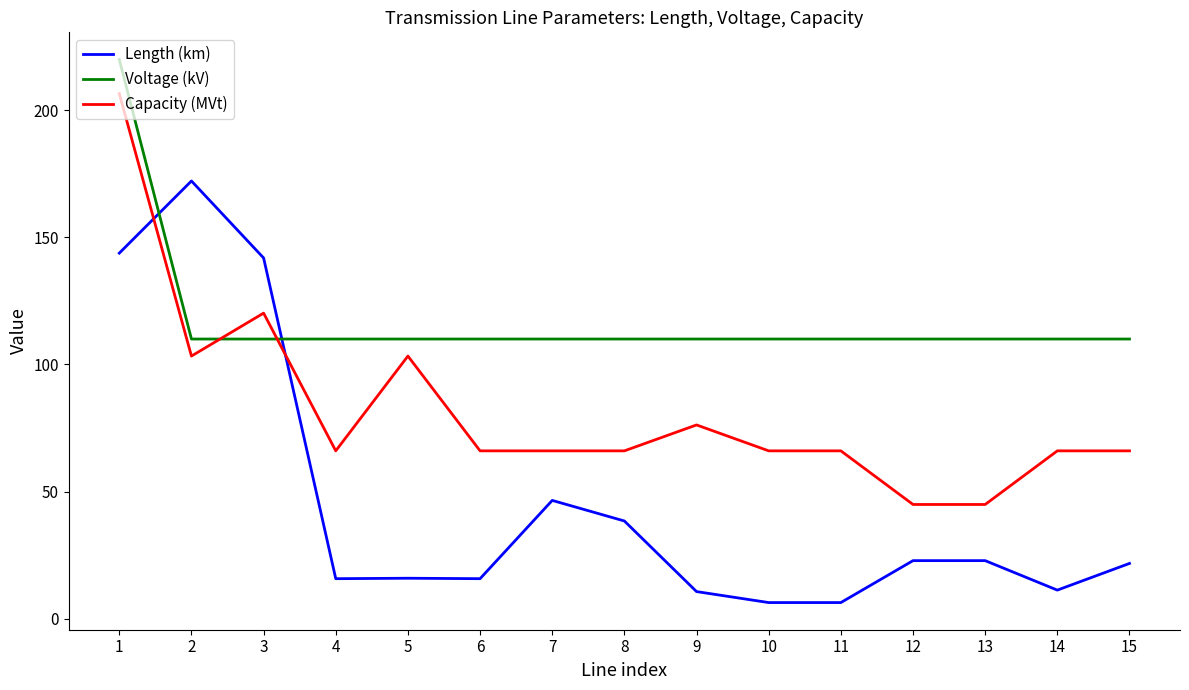

How many times do Length (km) and Capacity (MVt) cross each other?

2